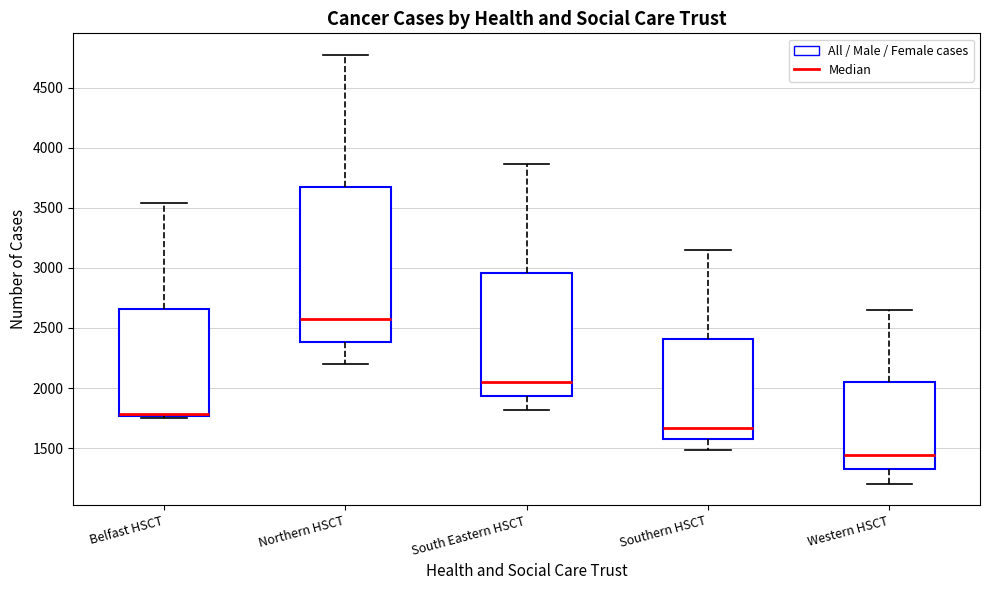

Where does the lower whisker of the box for South Eastern HSCT end on the y-axis? The values are not printed on the chart, so give them approximately, as read against the axis.

1800